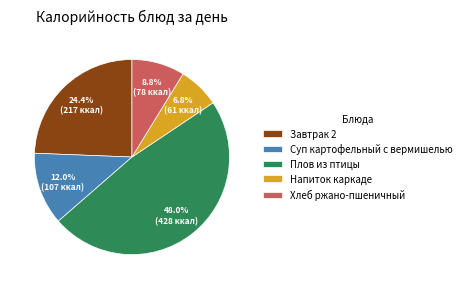

Is it true that Напиток каркаде is 15% of the pie?

False